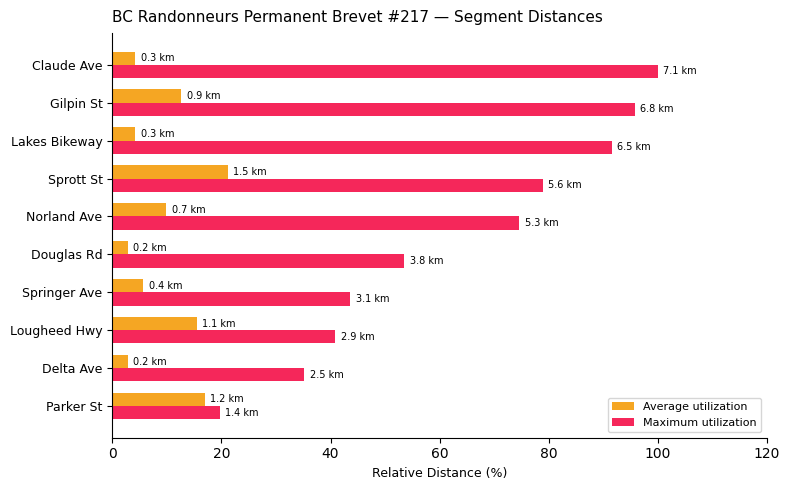

List the series in order of their peak value, lowest first.

Average utilization, Maximum utilization